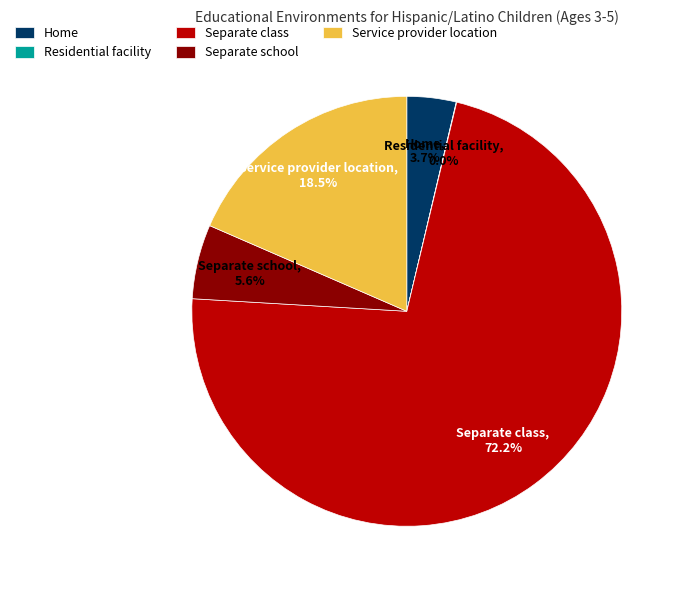

Which category accounts for the majority?

Separate class